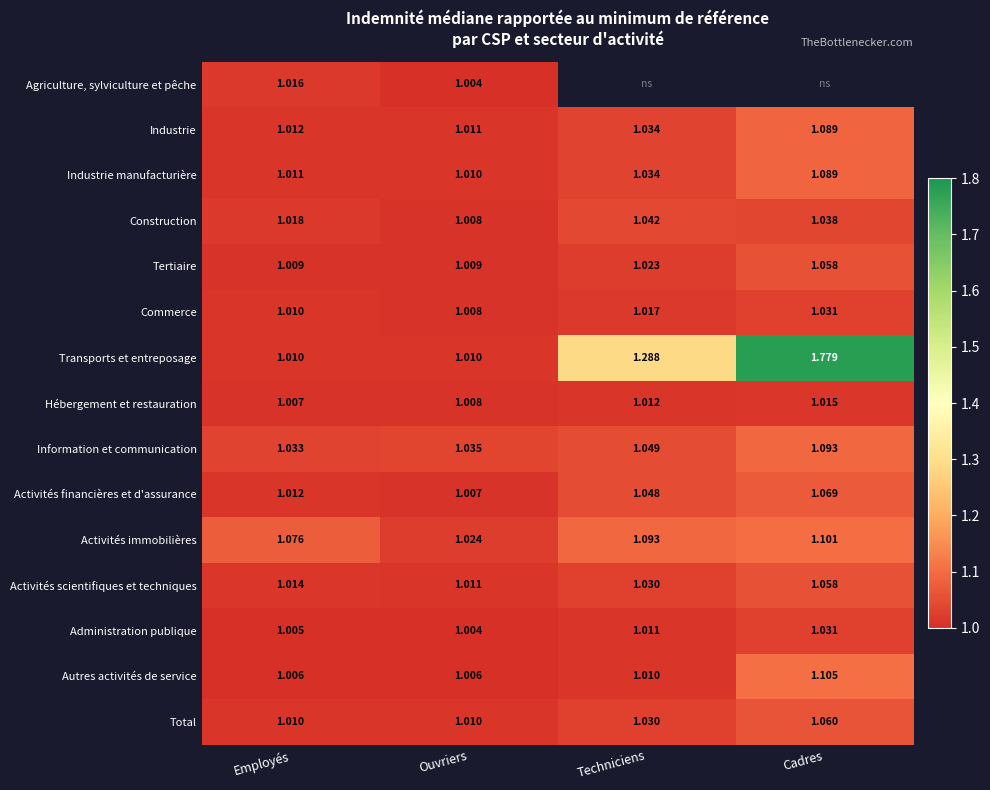

What is the maximum value shown in the chart?

1.8